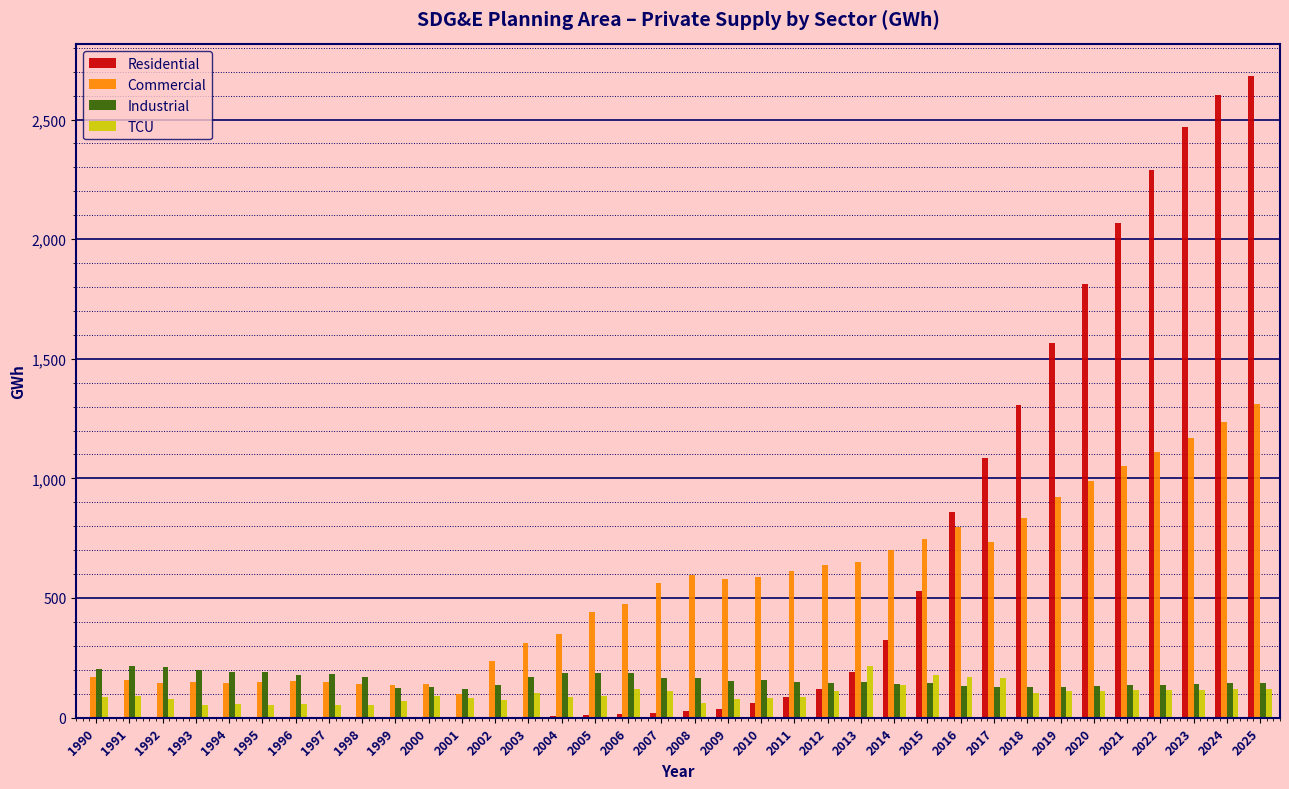

What is the total value across all series at 2017?

2113.8